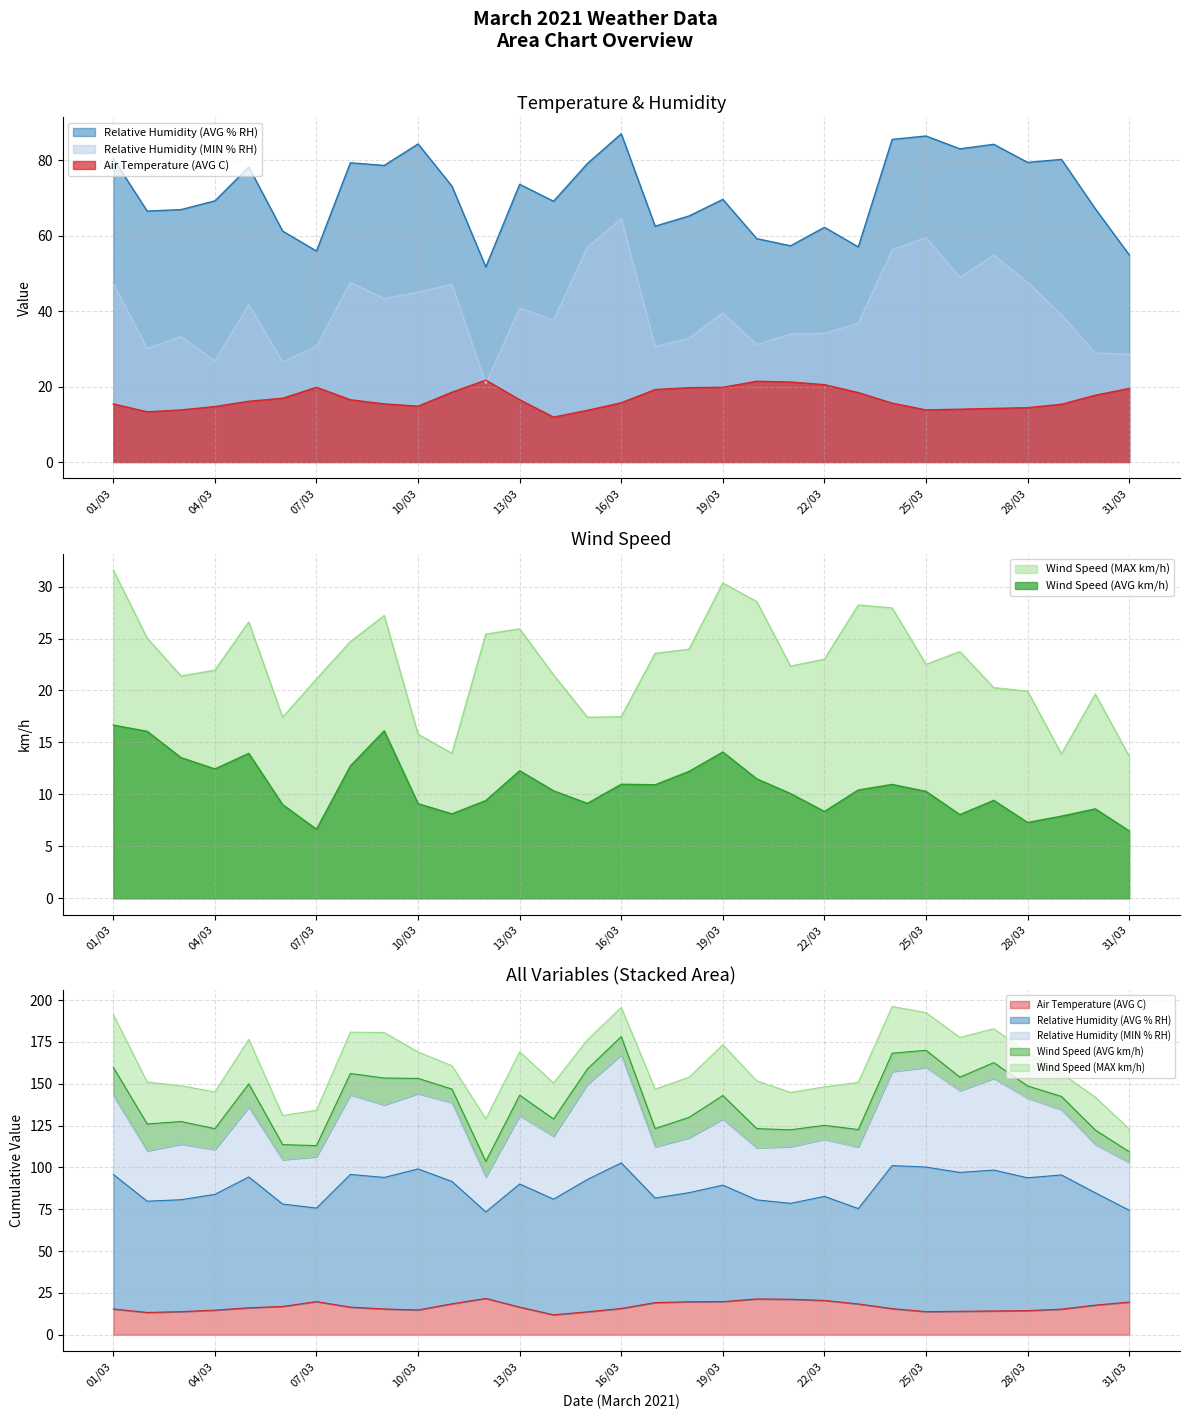

Does the chart have visible grid lines?

Yes